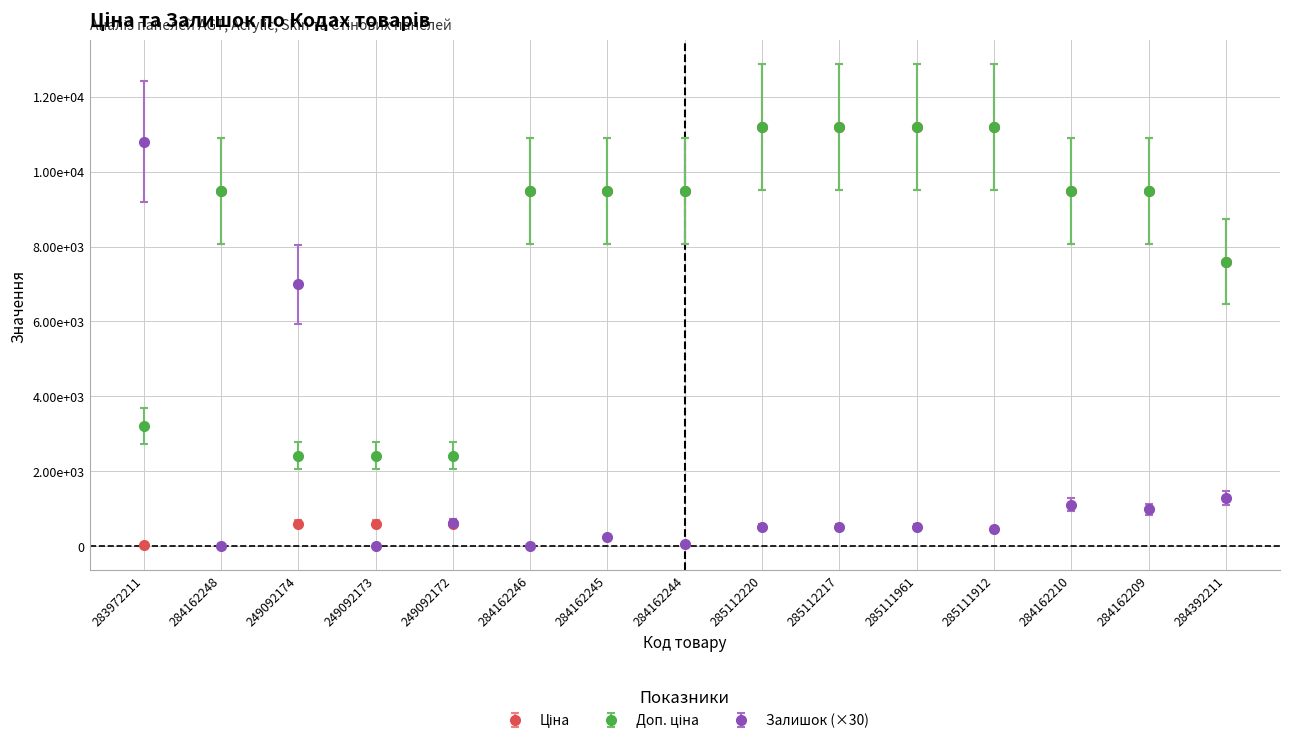

At which category does Доп. ціна reach its first local peak?

284162248